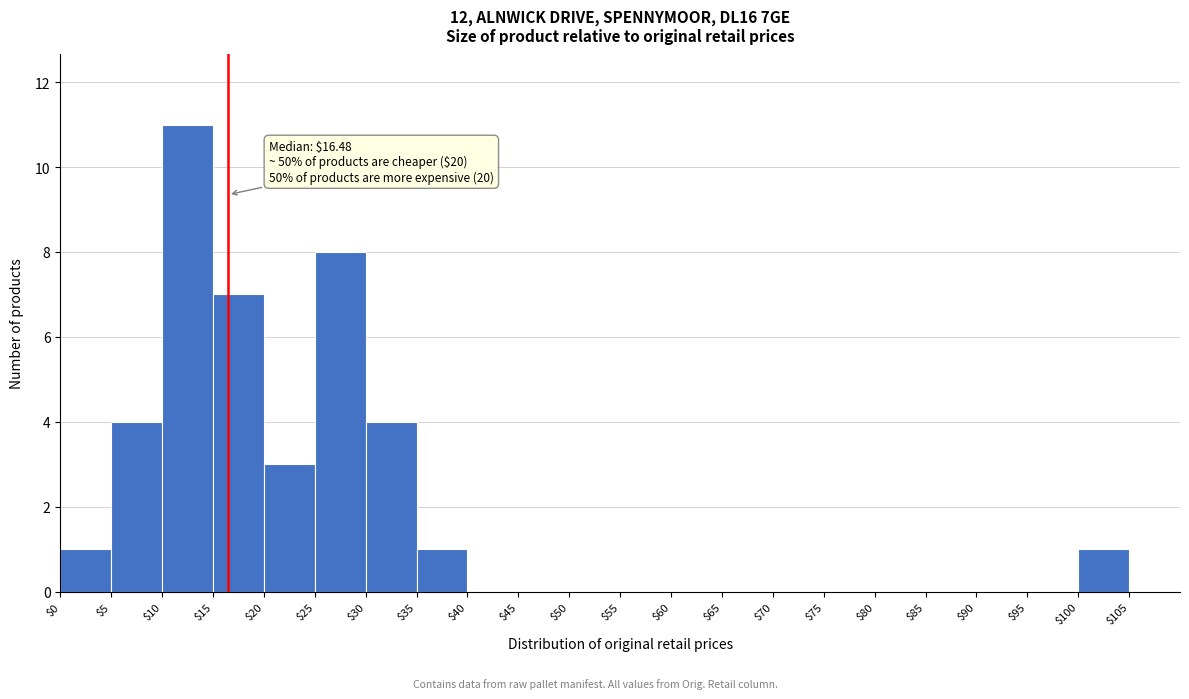

Over which range of the x-axis is the bar tallest?

10 to 15